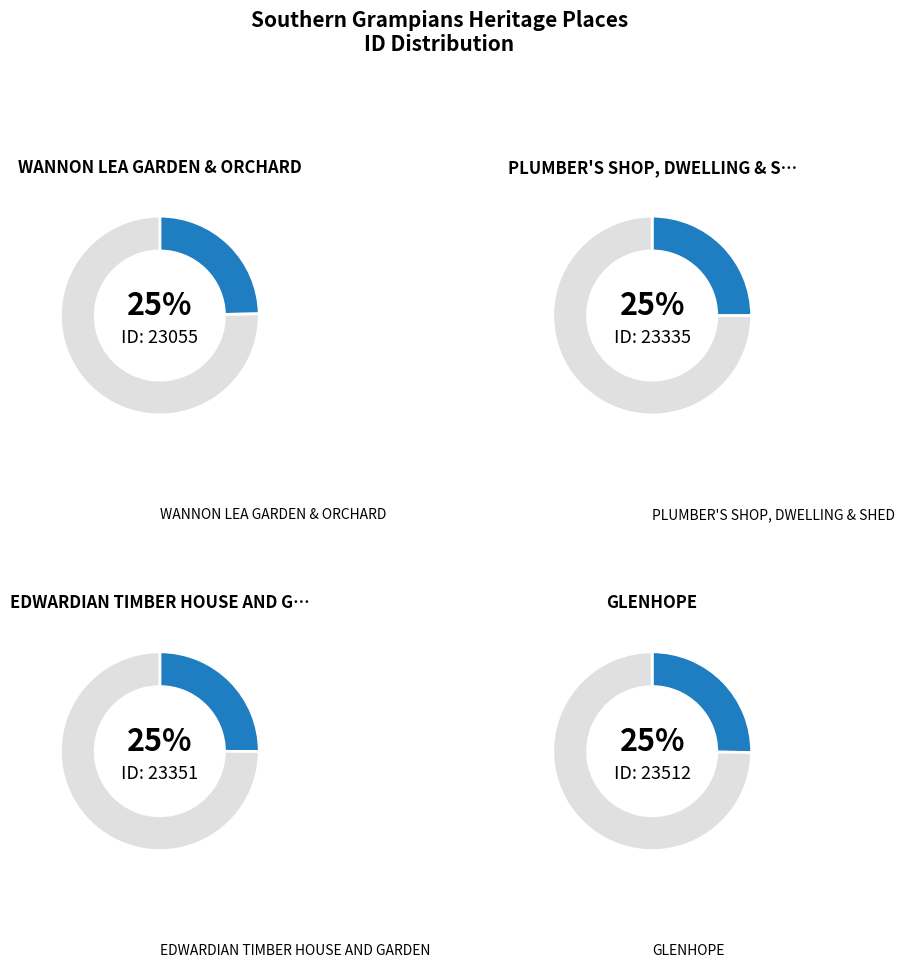

True or false: GLENHOPE accounts for 25% of the total.

True